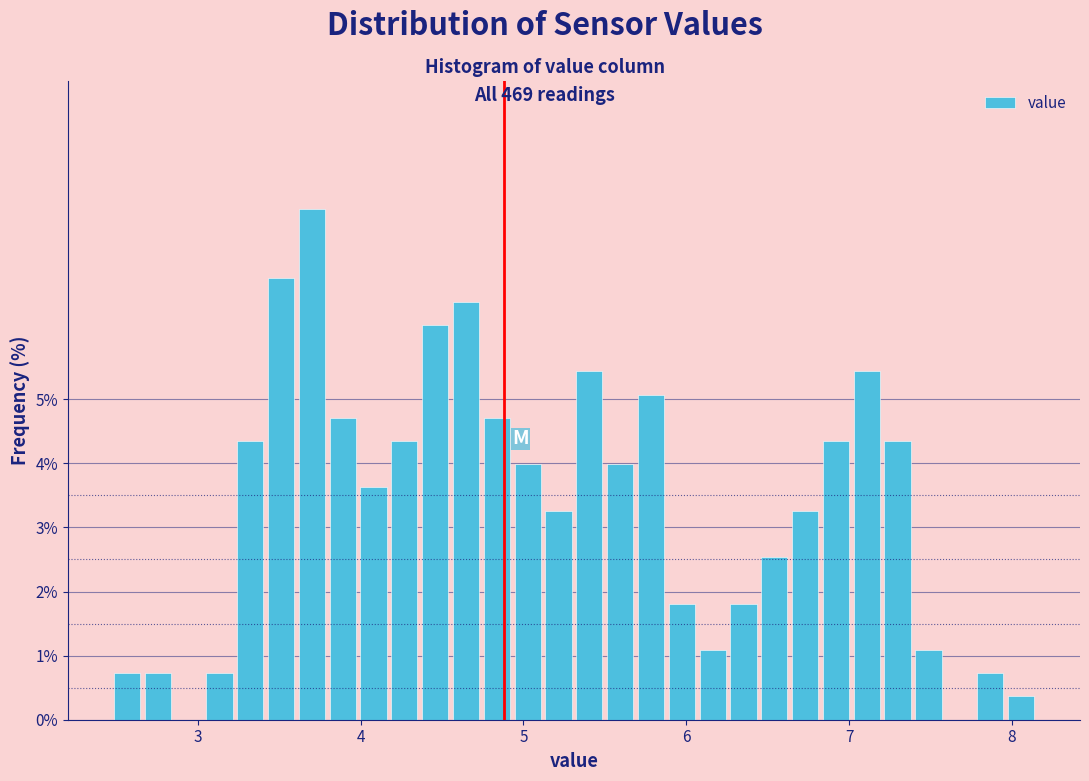

Around what value on the x-axis is the tallest bar? Give the approximate position of its centre, as read against the axis.

3.7